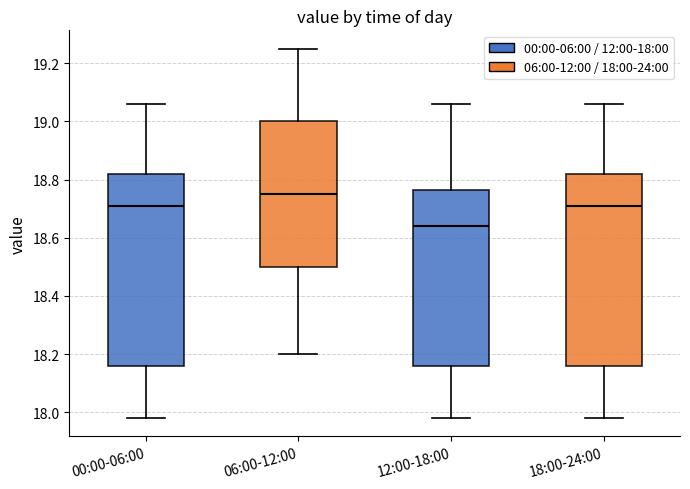

Which box has the highest median line?

06:00-12:00